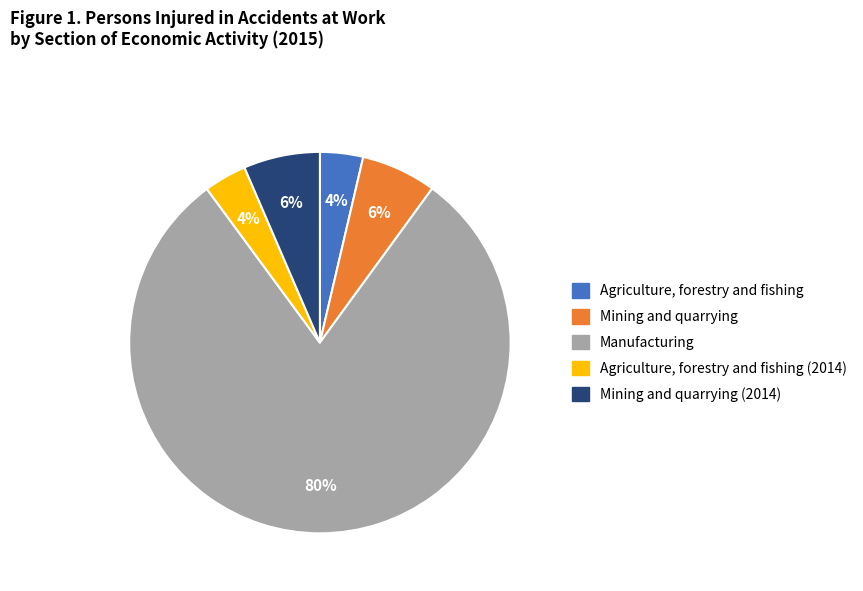

Which has a higher value, Mining and quarrying or Manufacturing?

Manufacturing